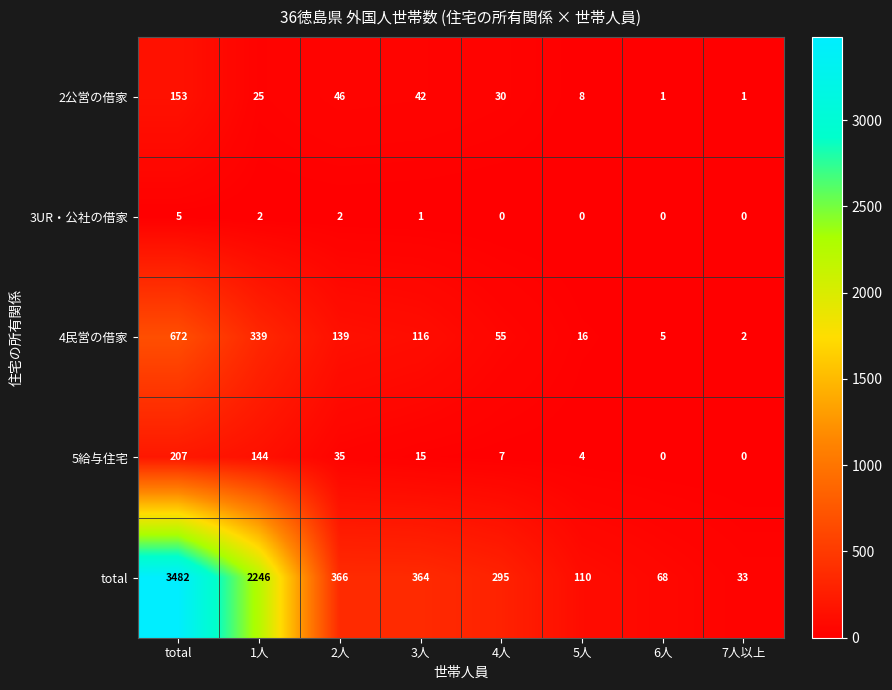

What is the average value of the 4民営の借家 series?

168